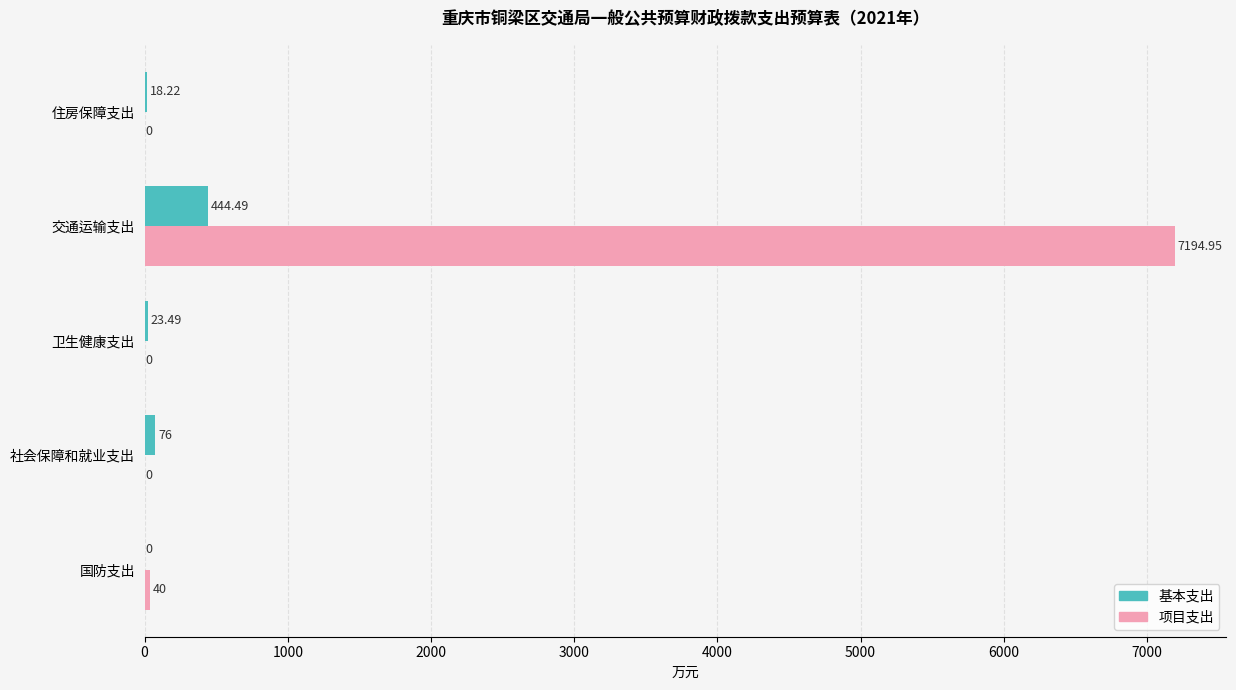

What is the sum of the 项目支出 values at 国防支出 and 卫生健康支出?

40.0